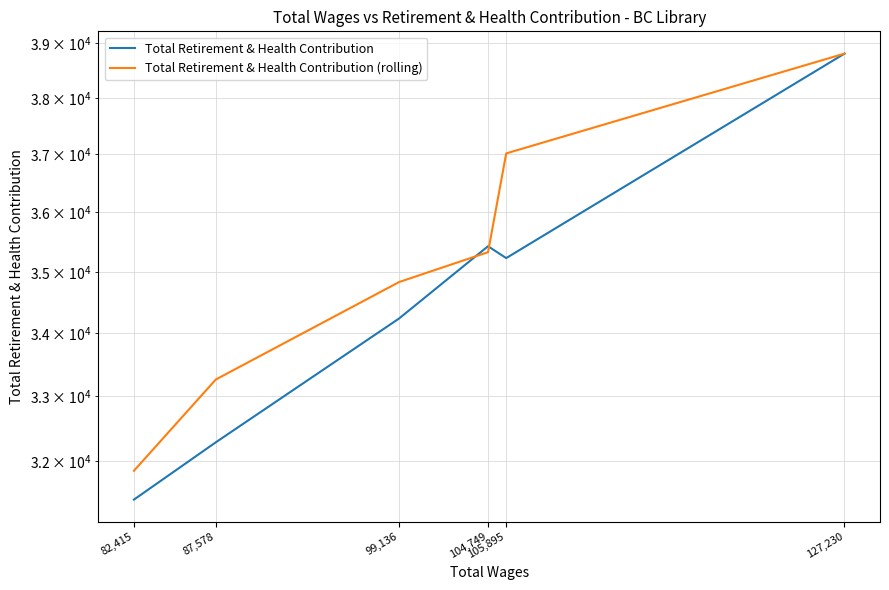

Which has a higher value, 99,136 or 104,749?

104,749